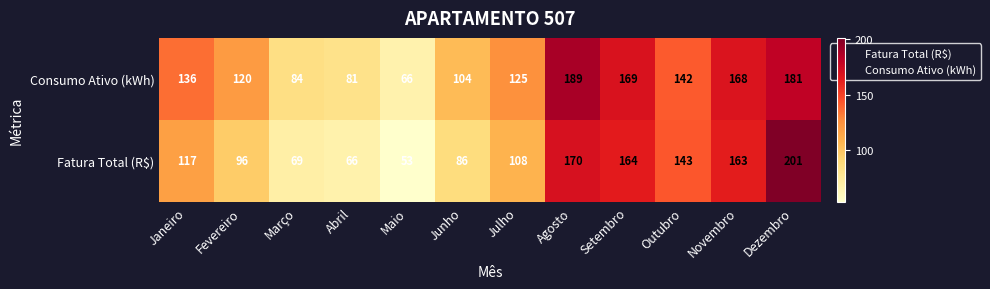

Which series has the largest total across all categories?

Consumo Ativo (kWh)